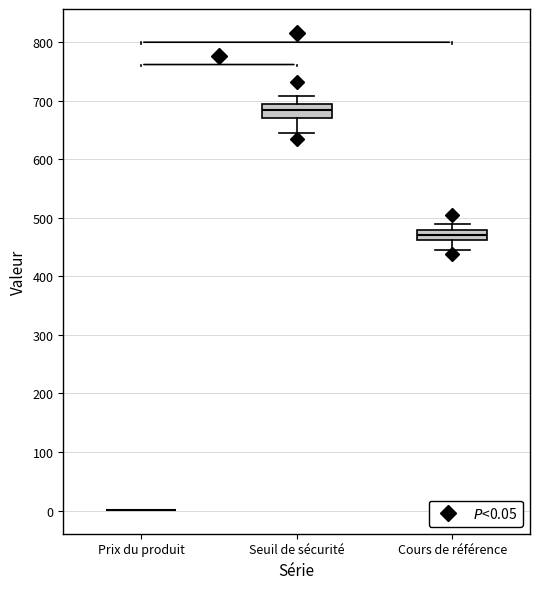

Where is the lower edge of the box for Seuil de sécurité on the y-axis? The values are not printed on the chart, so give them approximately, as read against the axis.

670